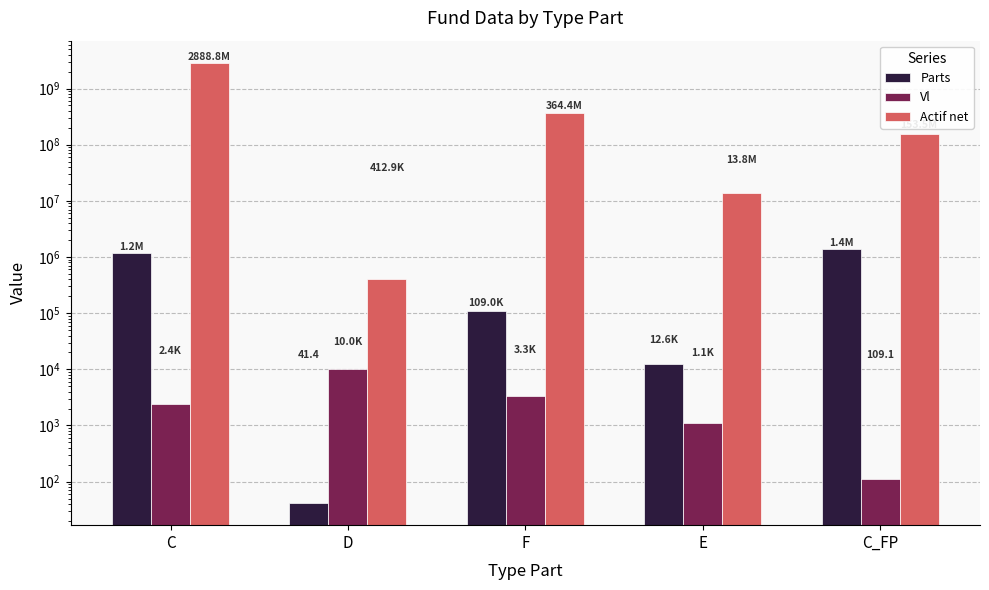

Between E and C_FP, which series saw the biggest shift?

Actif net